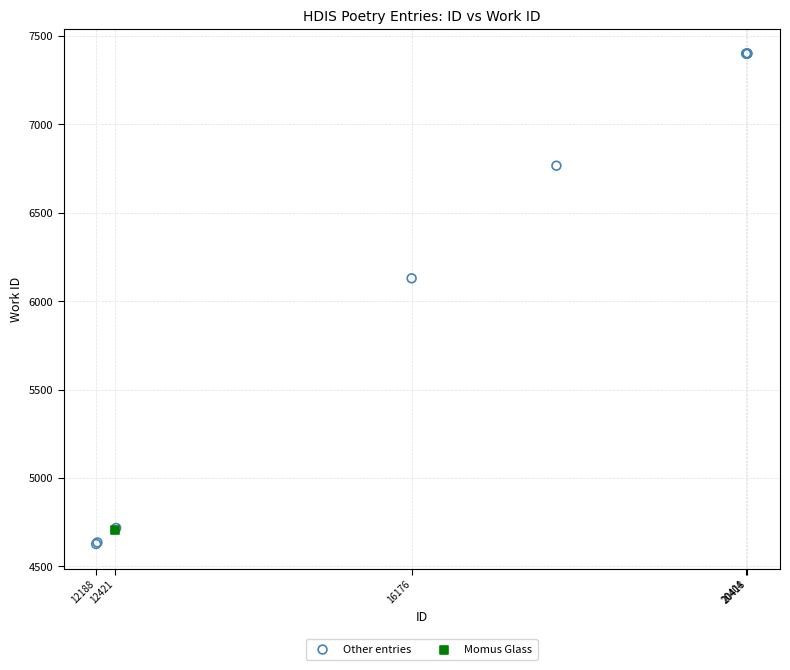

What are all the series names shown in the legend?

Other entries, Momus Glass